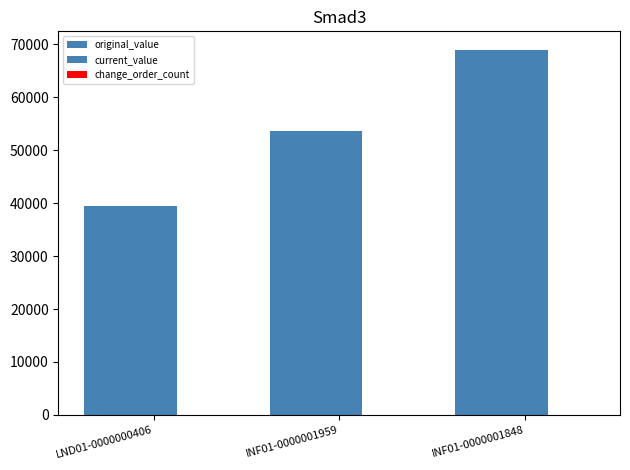

How many bars are there in each group?

2